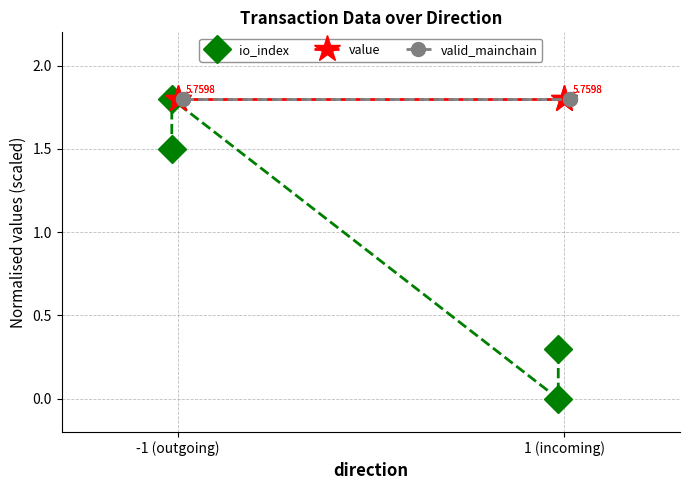

True or false: valid_mainchain and value cross at least once.

False